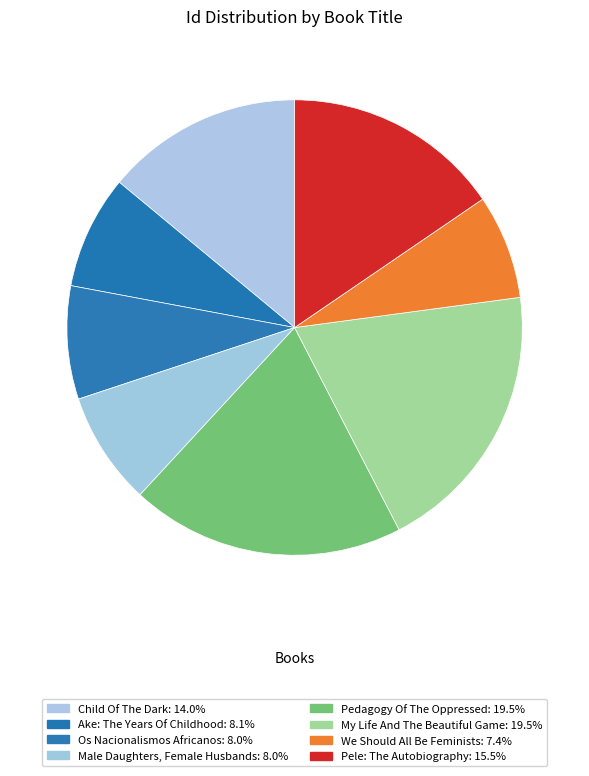

Is Pedagogy Of The Oppressed the majority of the pie?

No